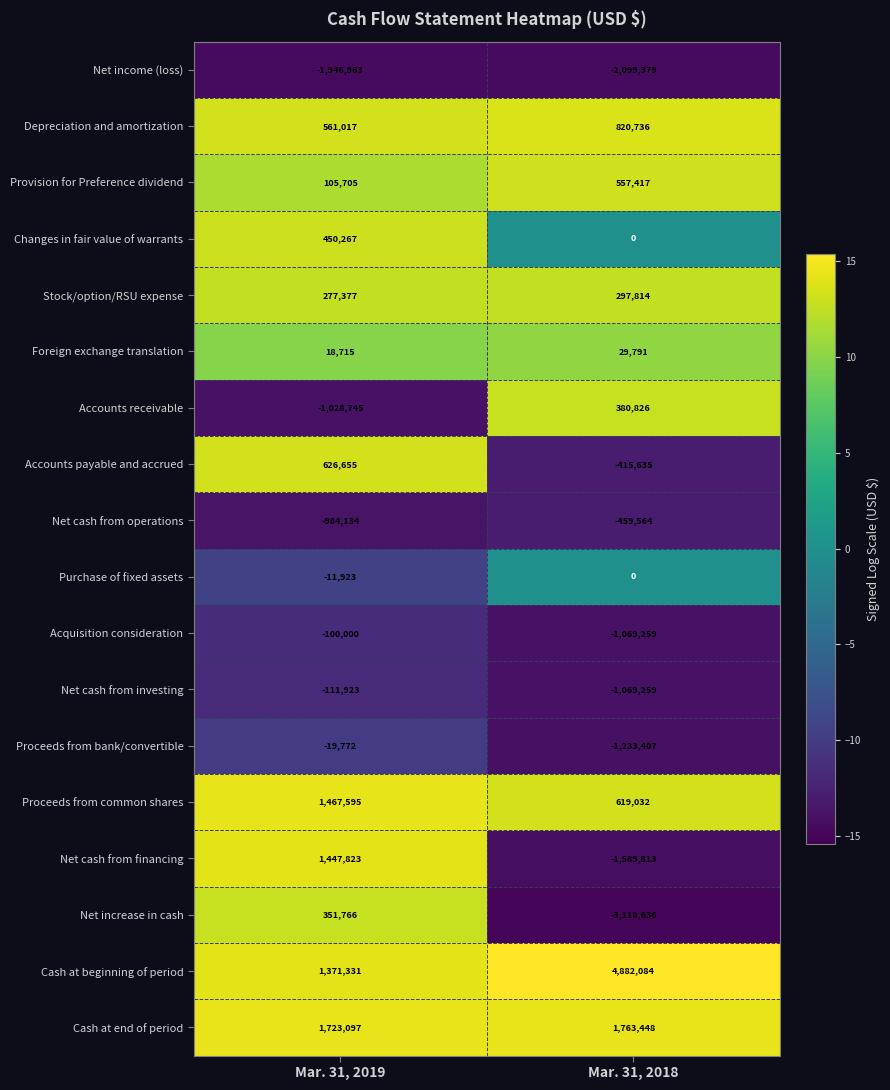

What is the difference between the highest and lowest values at Mar. 31, 2019?

3670060